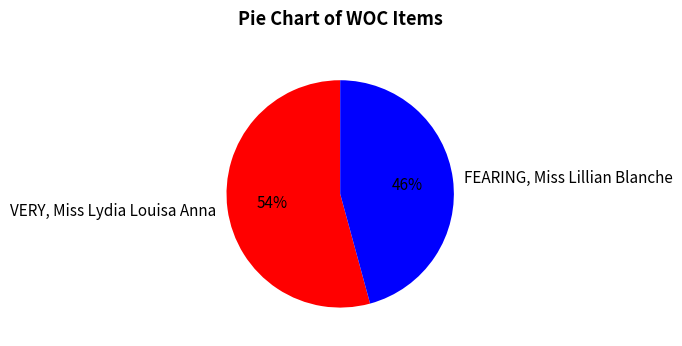

Does VERY, Miss Lydia Louisa Anna represent more than half of the total?

Yes